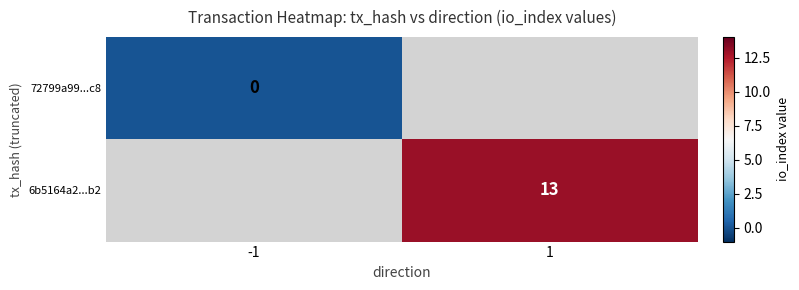

True or false: 6b5164a2...b2 has a value of 5 at 1.

False